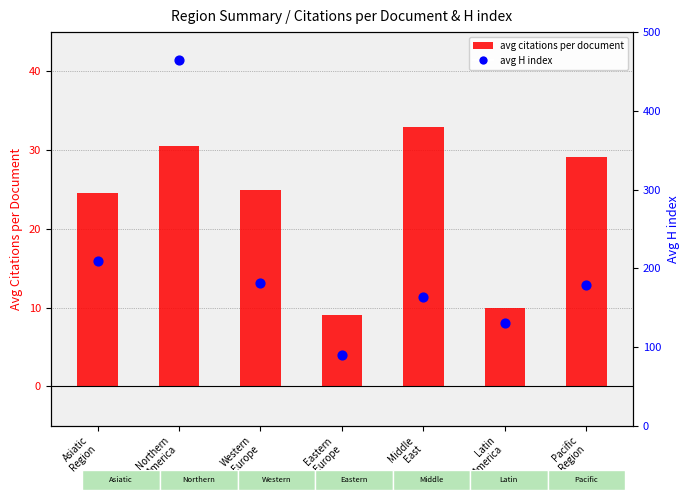

At how many categories does at least one series exceed 9?

7